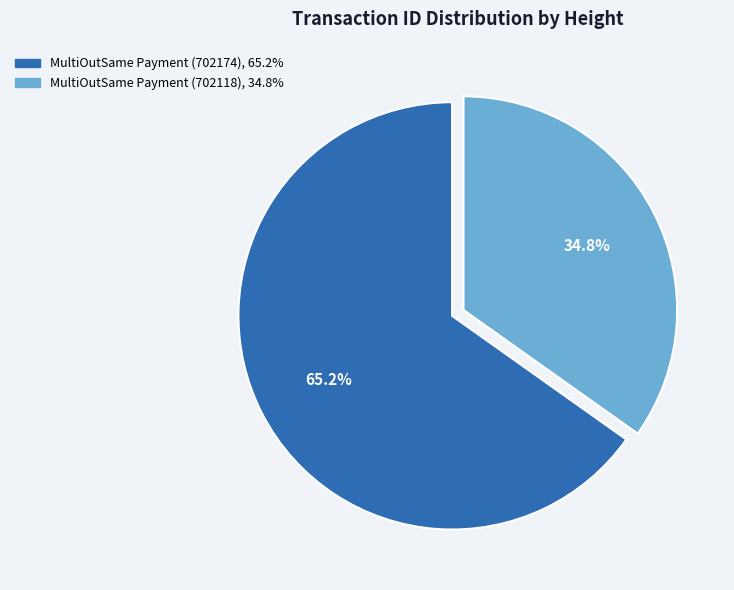

True or false: MultiOutSame Payment (702174) accounts for 77% of the total.

False